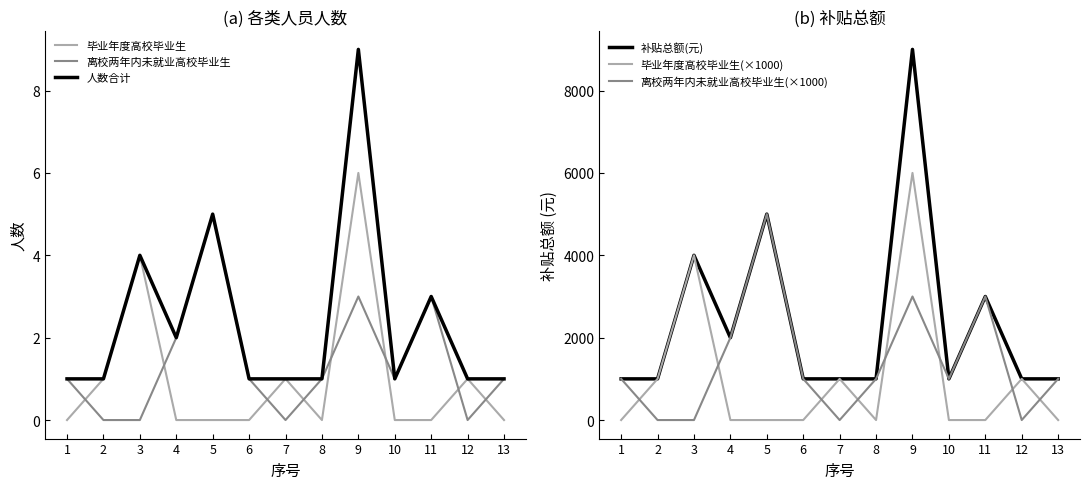

Which series has the widest spread of values?

补贴总额(元)